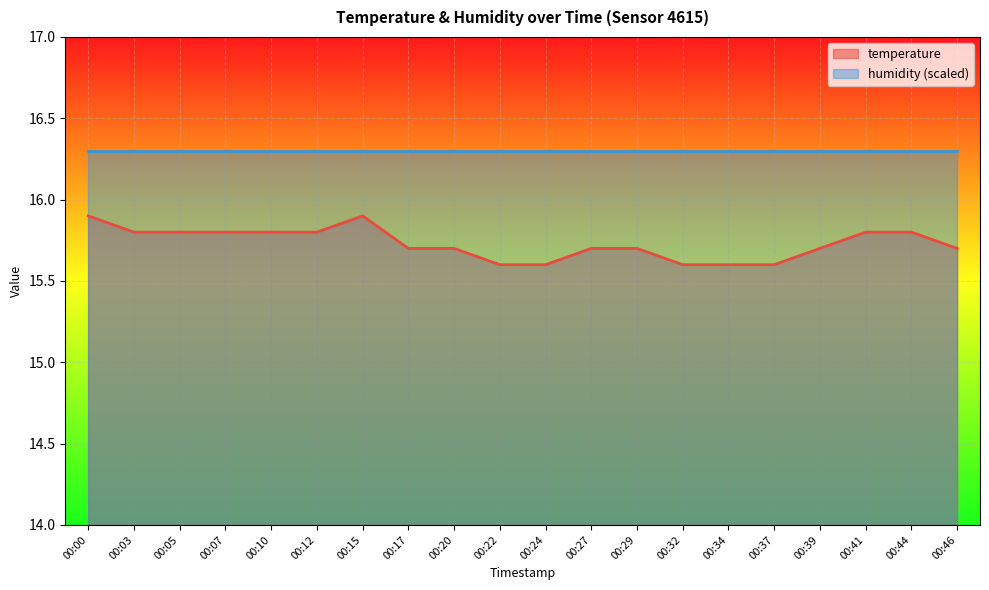

What is the value of the 7th point from the left?

15.9